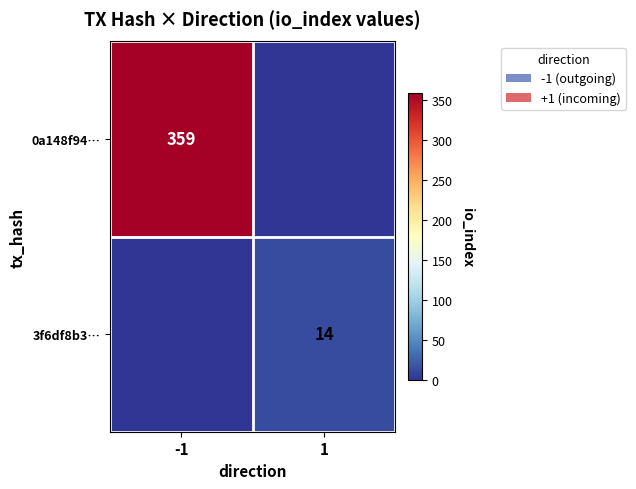

The 3f6df8b3… series shows 23 at 1. True or false?

False